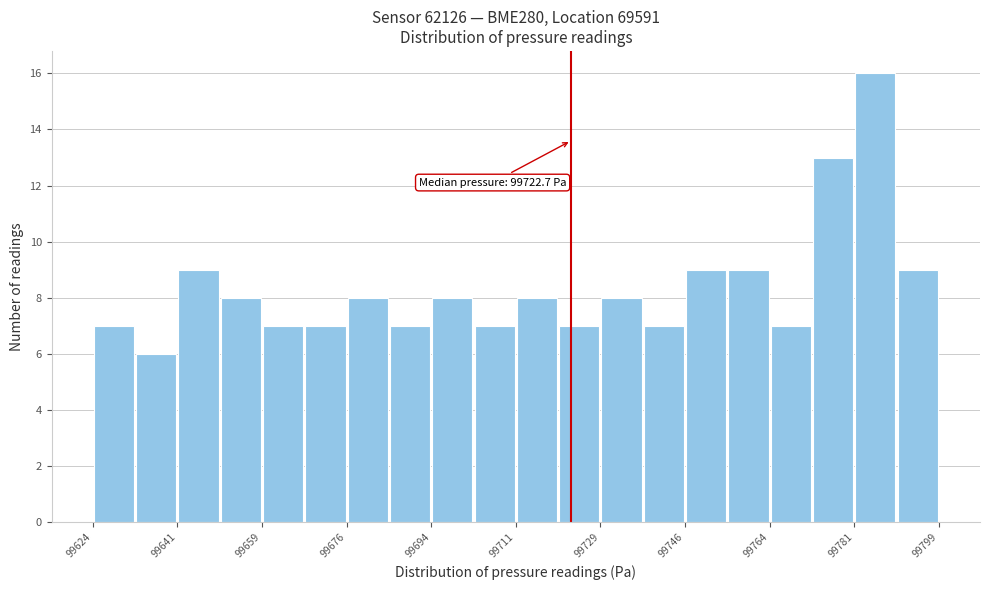

Which range on the x-axis has the tallest bar?

99782 to 99790